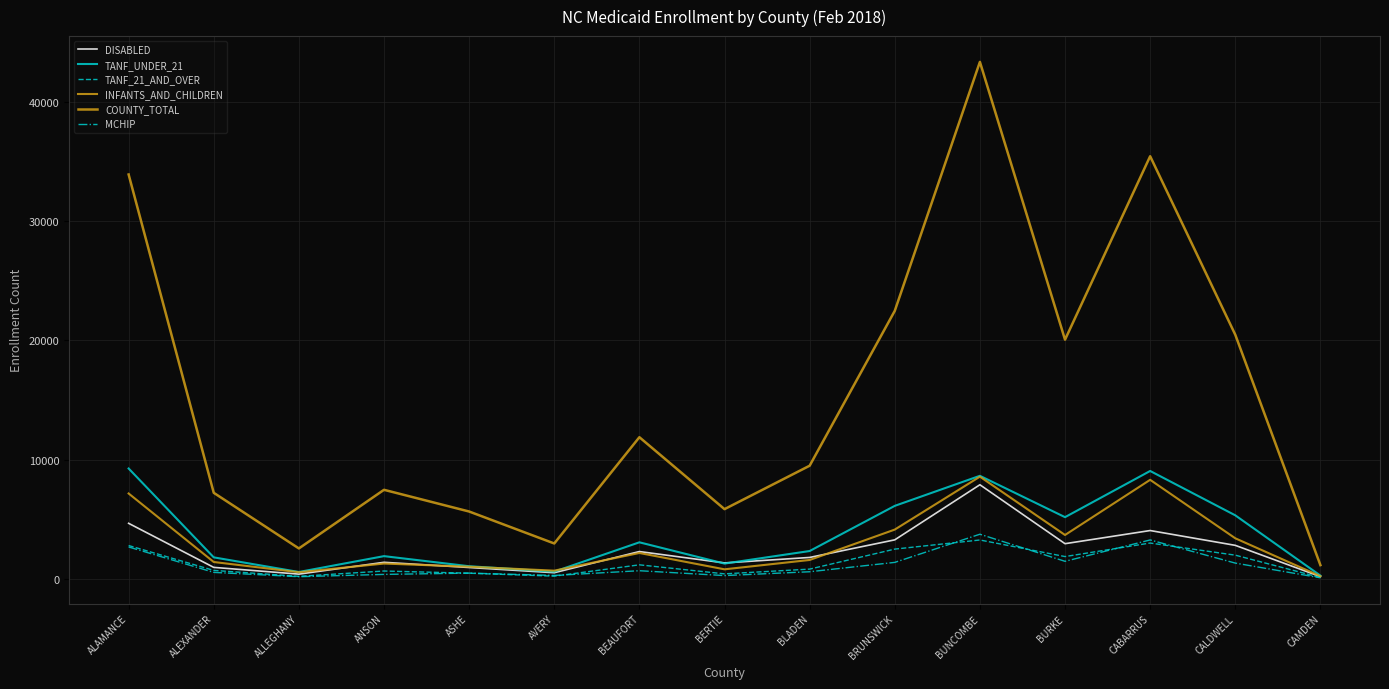

Does the chart display data point markers on the line(s)?

No